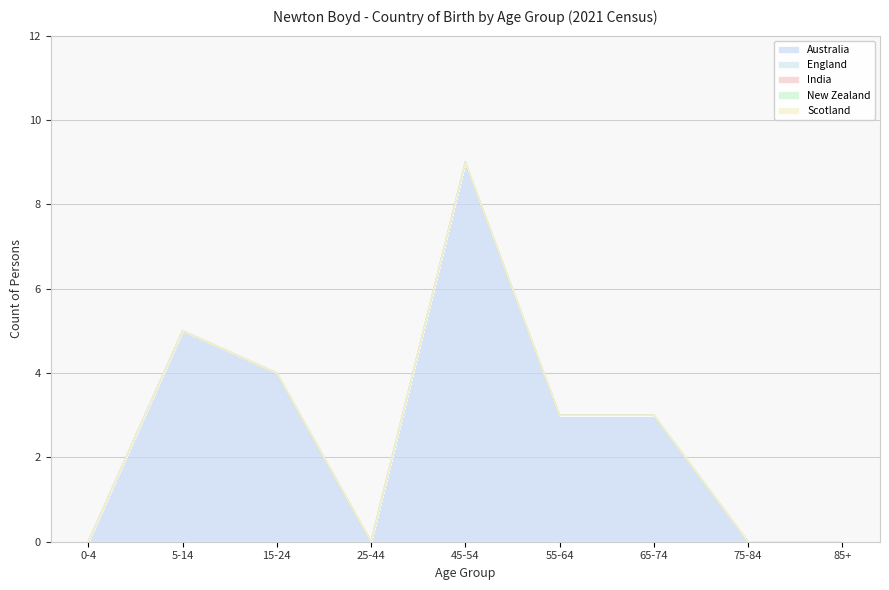

At 85+, list the series in order from smallest to largest.

Australia, England, India, New Zealand, Scotland